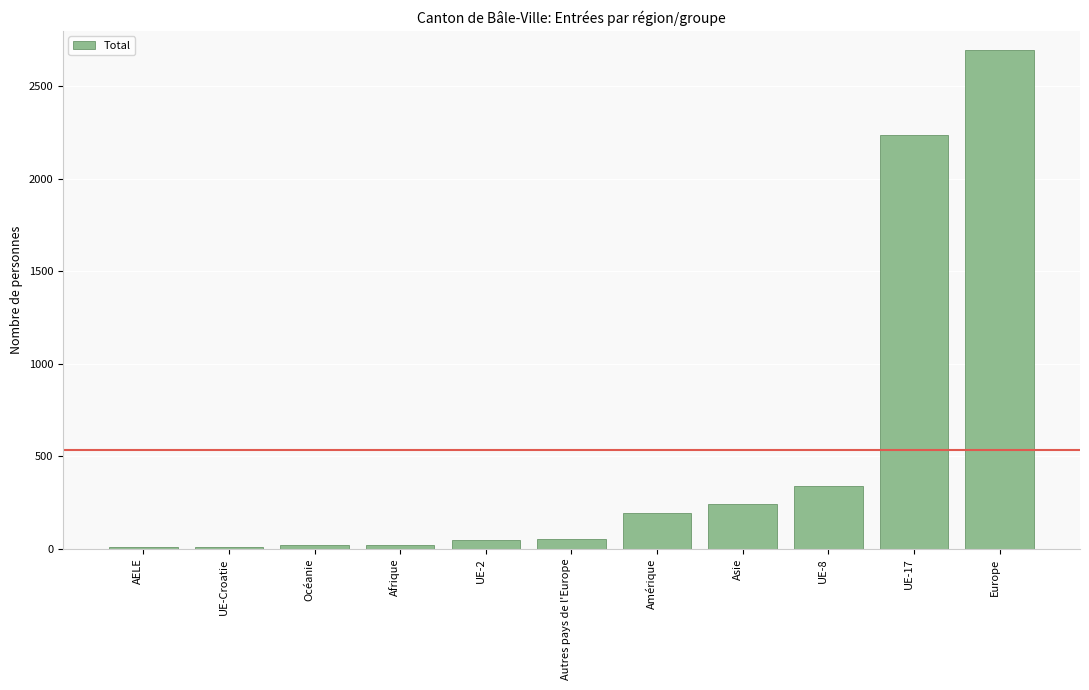

Approximately how many times larger is the value at UE-17 compared to Europe?

0.8